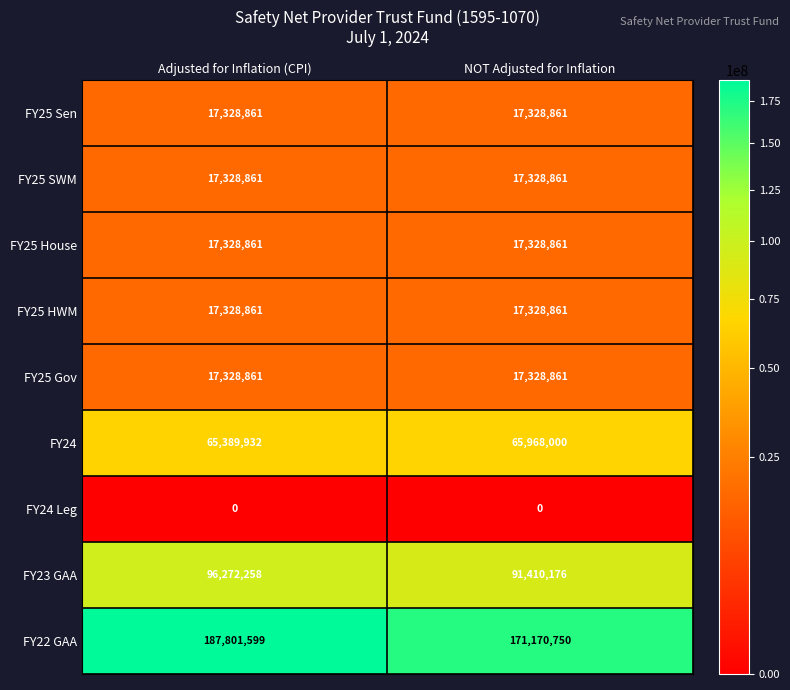

At which category is the sum across all series the highest?

Adjusted for Inflation (CPI)